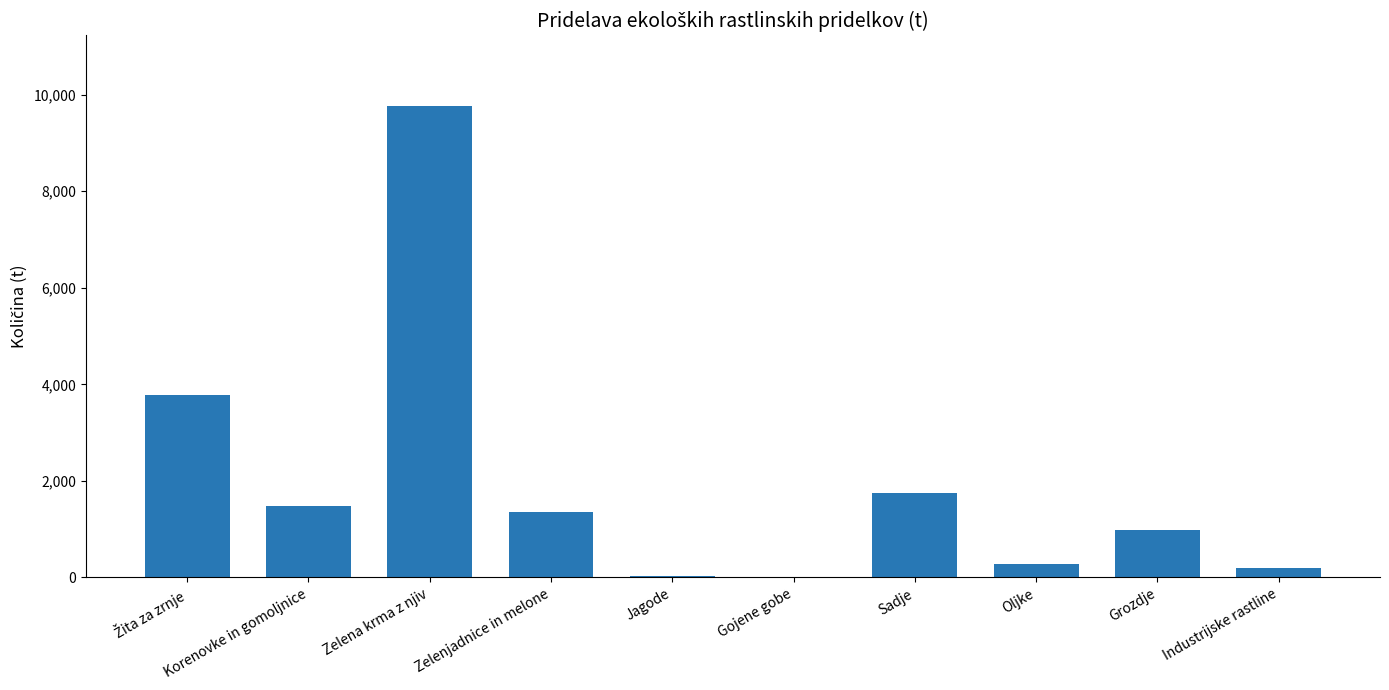

What is the sum of the values at Sadje and Zelena krma z njiv?

11504.3